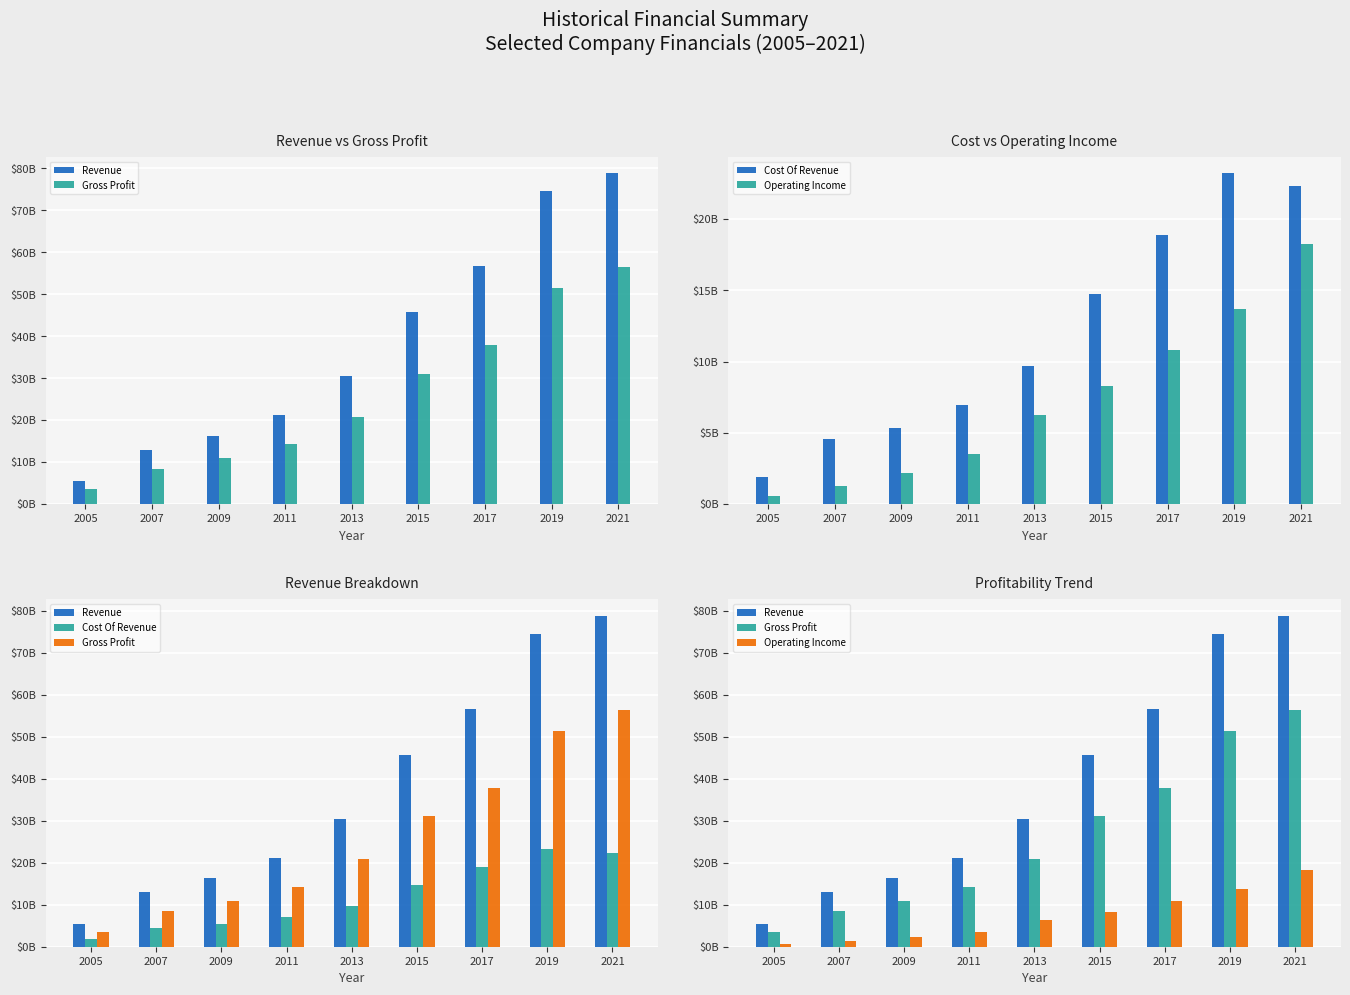

Between 2017 and 2007, which is larger?

2017